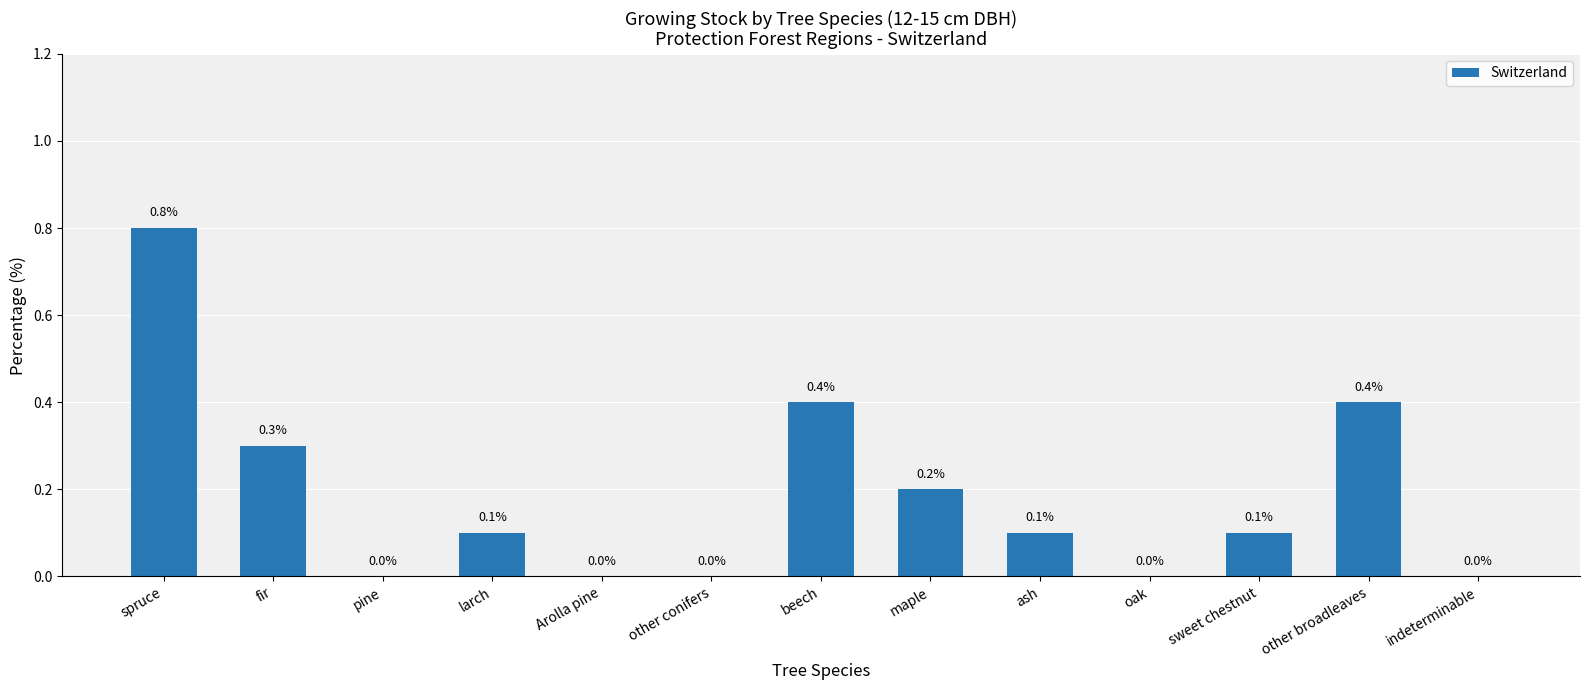

Which has a higher value, pine or ash?

ash